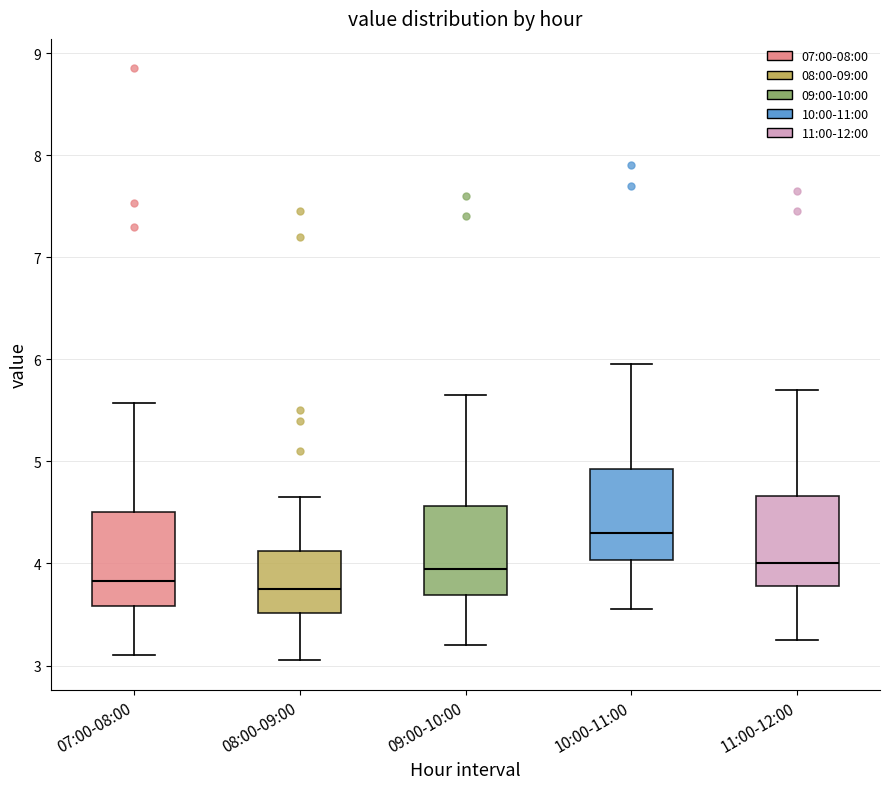

Reading left to right, transcribe this box plot: for each box, give where its median line is, the range the box spans, and where its two whiskers end, as read against the y-axis. The values are not printed on the chart, so give them approximately, as read against the axis.

07:00-08:00: median 3.8, box 3.6 to 4.5, whiskers 3.1 to 5.6
08:00-09:00: median 3.8, box 3.5 to 4.1, whiskers 3.1 to 4.7
09:00-10:00: median 4.0, box 3.7 to 4.6, whiskers 3.2 to 5.7
10:00-11:00: median 4.3, box 4.0 to 4.9, whiskers 3.6 to 6.0
11:00-12:00: median 4.0, box 3.8 to 4.7, whiskers 3.3 to 5.7